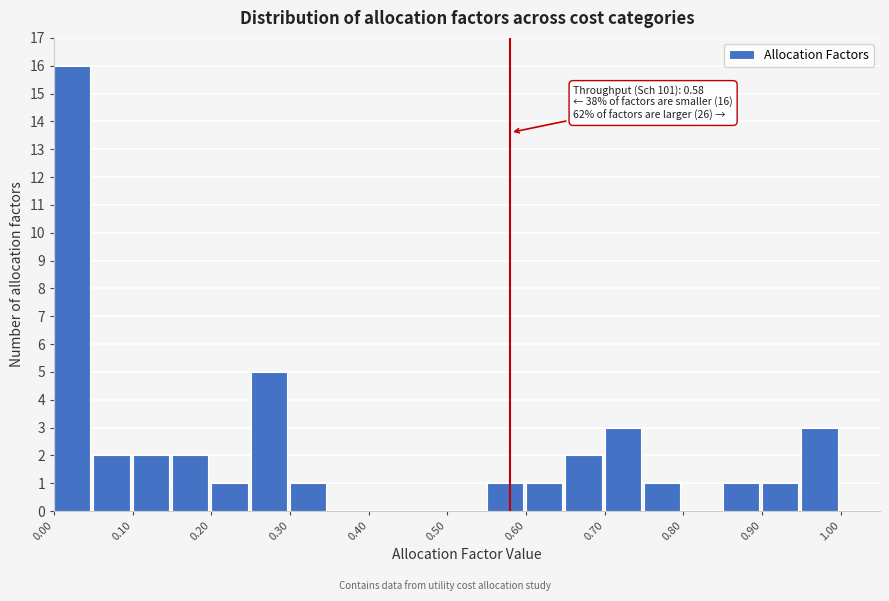

Which range on the x-axis has the tallest bar?

0.00 to 0.05